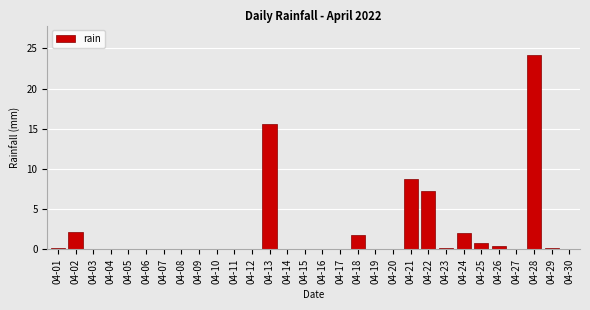

Reading left to right, extract all data points from this chart.

04-01=0.2	04-02=2.2	04-03=0.0	04-04=0.0	04-05=0.0	04-06=0.0	04-07=0.0	04-08=0.0	04-09=0.0	04-10=0.0	04-11=0.0	04-12=0.0	04-13=15.6	04-14=0.0	04-15=0.0	04-16=0.0	04-17=0.0	04-18=1.8	04-19=0.0	04-20=0.0	04-21=8.8	04-22=7.2	04-23=0.2	04-24=2.0	04-25=0.8	04-26=0.4	04-27=0.0	04-28=24.2	04-29=0.2	04-30=0.0